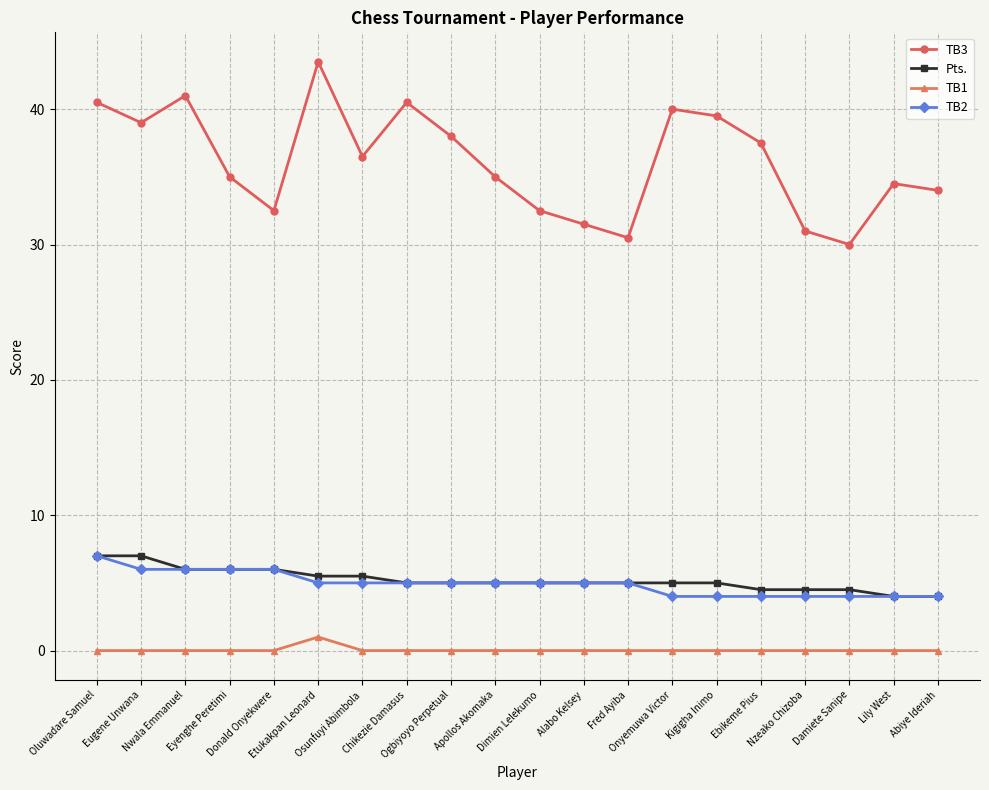

Is the value of Pts. at Oluwadare Samuel greater than the value of TB3 at Alabo Kelsey?

No